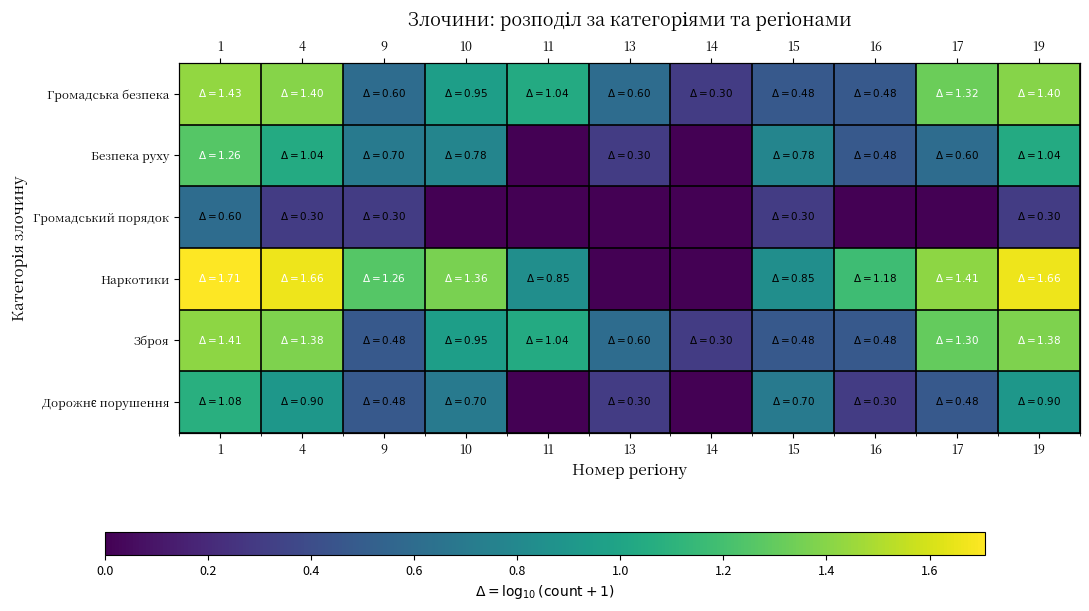

What is the difference between the Громадська безпека values at 16 and 1?

1.0